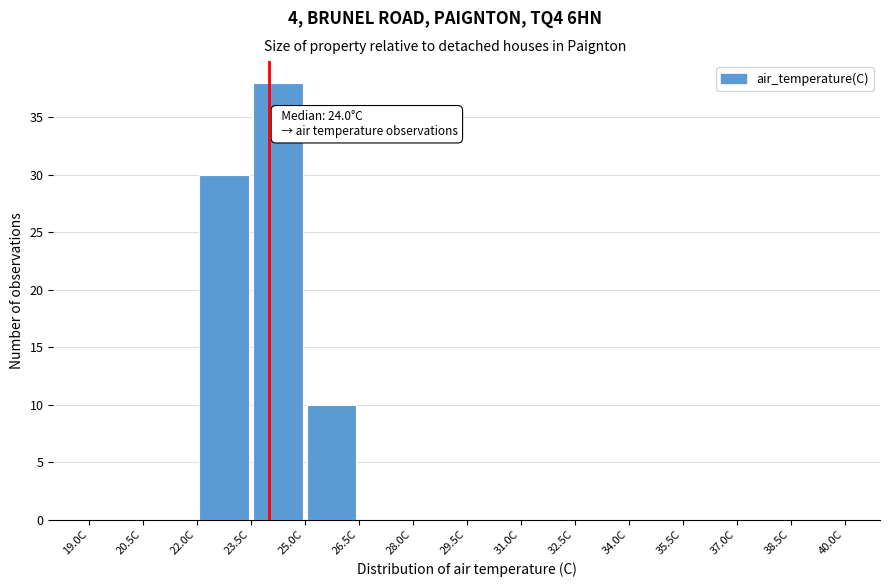

Which range on the x-axis has the tallest bar?

23.5 to 25.0